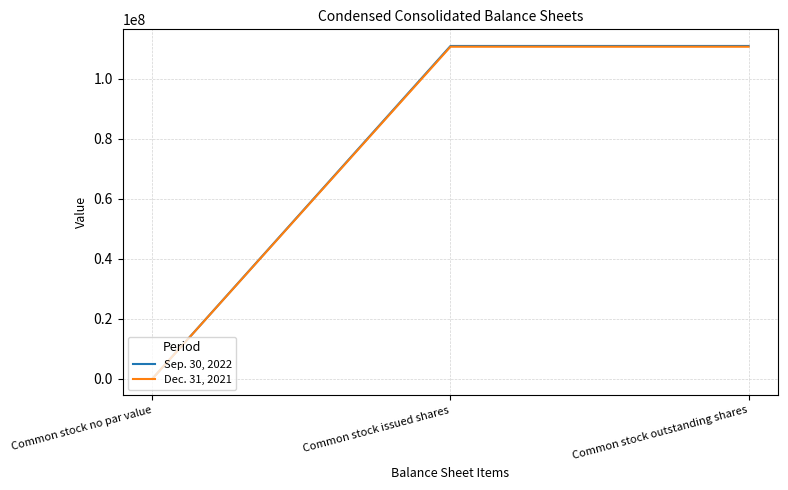

What is the total value across all series at Common stock outstanding shares?

221488832